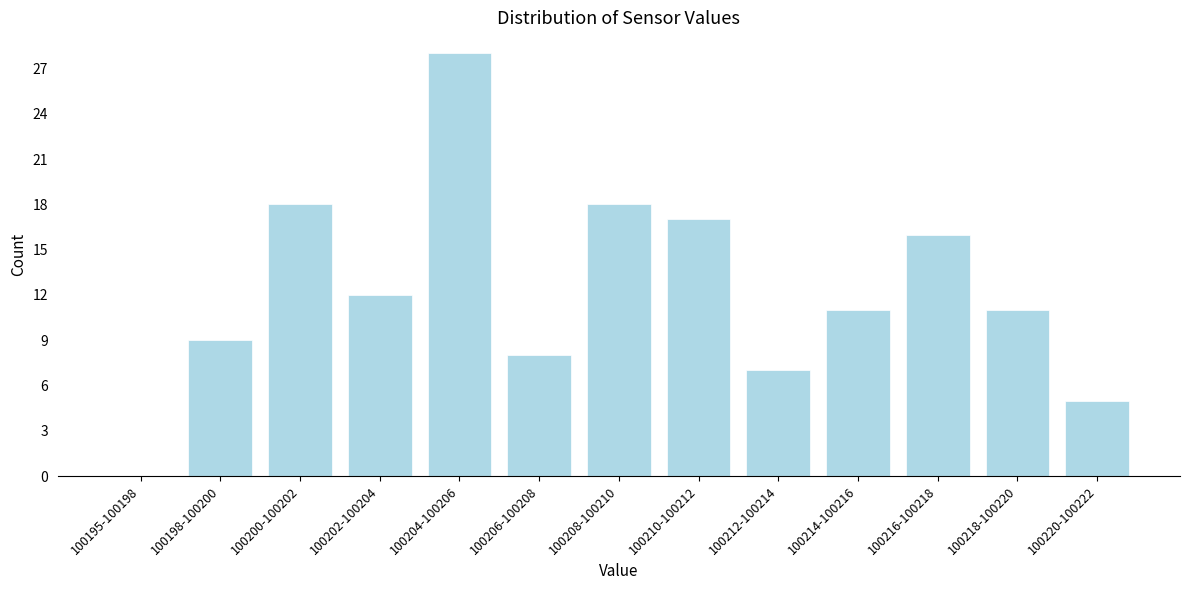

Reading left to right, what are all the values shown in this chart?

100195-100198=0	100198-100200=9	100200-100202=18	100202-100204=12	100204-100206=28	100206-100208=8	100208-100210=18	100210-100212=17	100212-100214=7	100214-100216=11	100216-100218=16	100218-100220=11	100220-100222=5